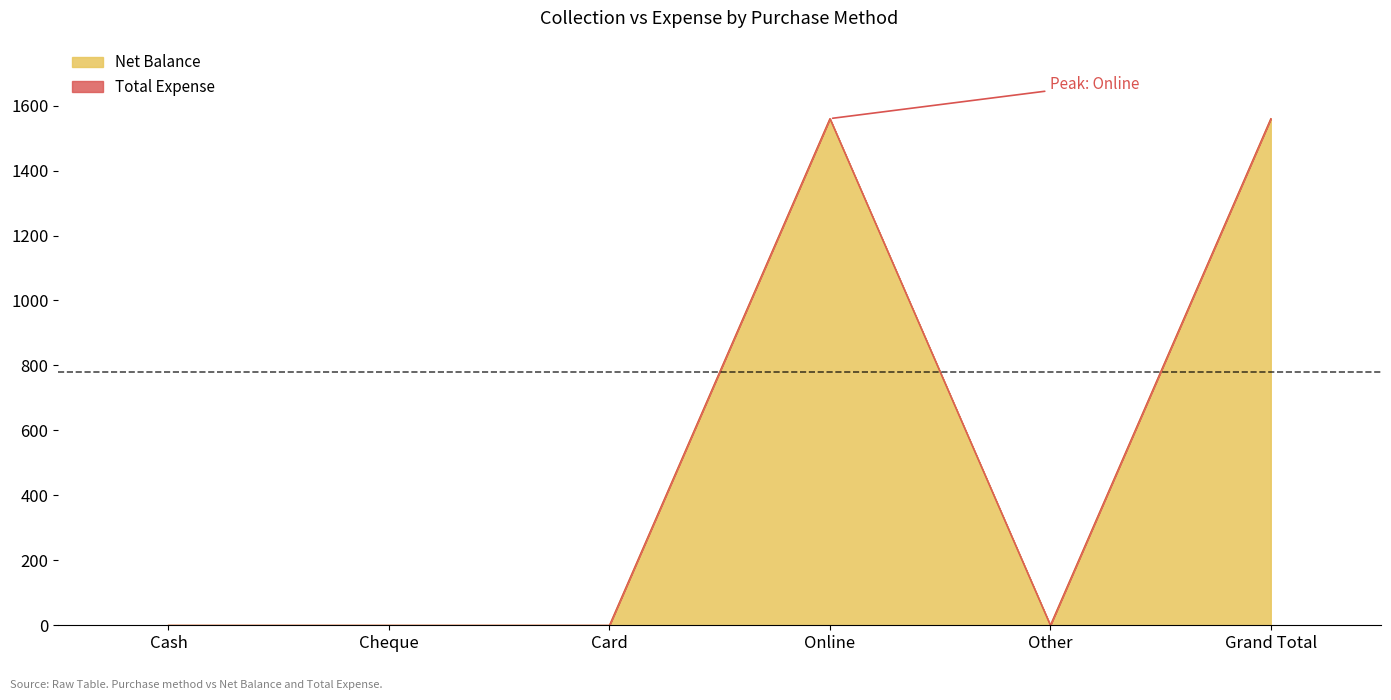

Which has a higher value, Online or Card?

Online